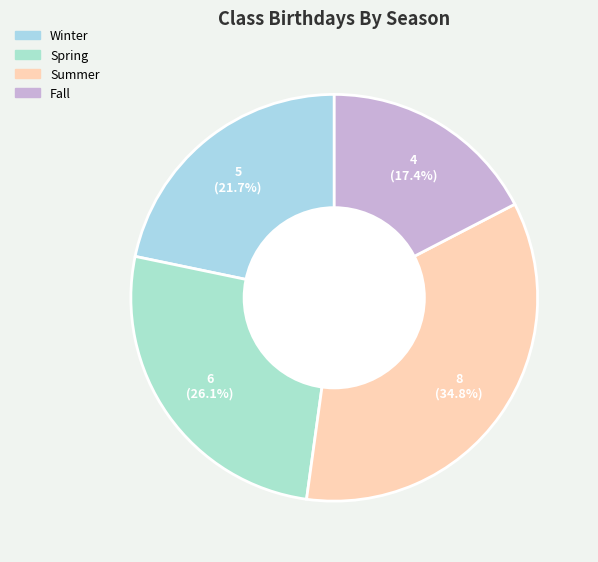

To the nearest percent, what portion does Spring represent?

26%